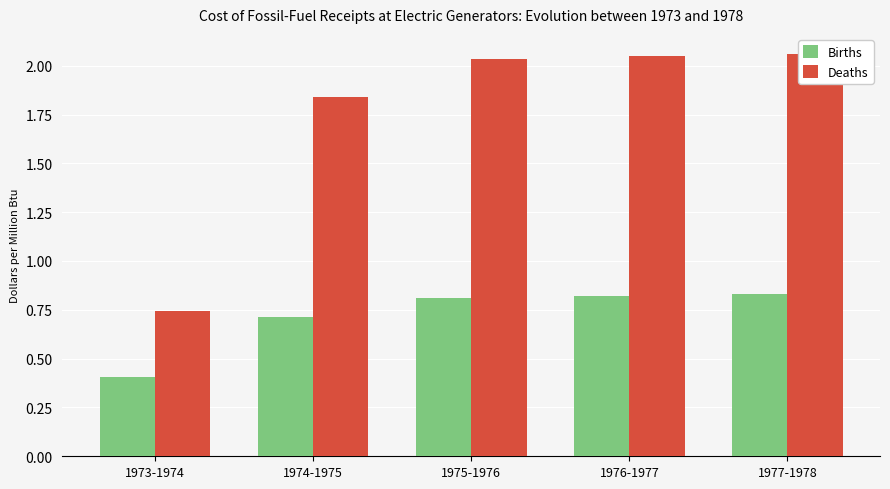

Where is Deaths nearest to the value 1?

1973-1974